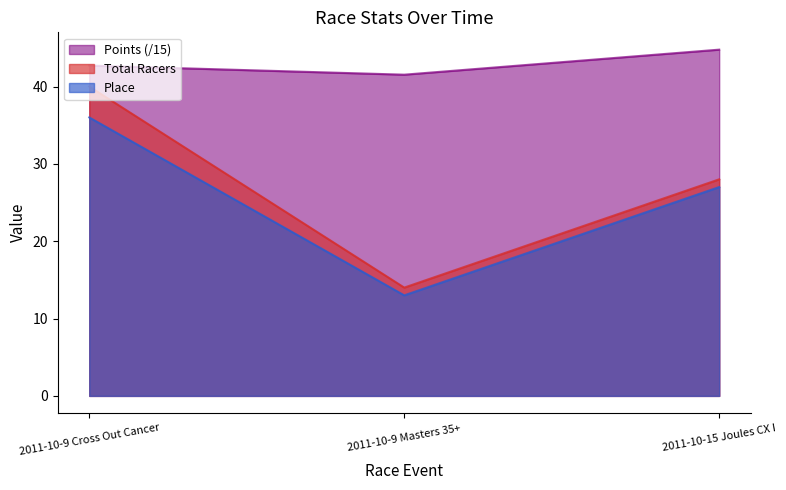

Is it true that Place equals 27.0 at 2011-10-15 Joules CX I?

True